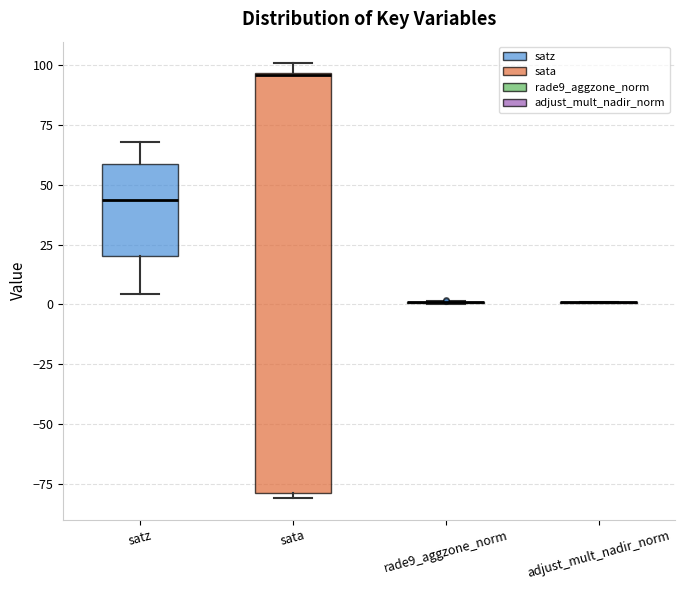

Reading left to right, transcribe this box plot: for each box, give where its median line is, the range the box spans, and where its two whiskers end, as read against the y-axis. The values are not printed on the chart, so give them approximately, as read against the axis.

satz: median 45, box 20 to 60, whiskers 5 to 70
sata: median 95, box -80 to 95, whiskers -80 (just below the box's lower edge) to 100
rade9_aggzone_norm: box collapsed to a line at 0, whiskers 0 to 0
adjust_mult_nadir_norm: box collapsed to a line at 0, whiskers 0 to 0